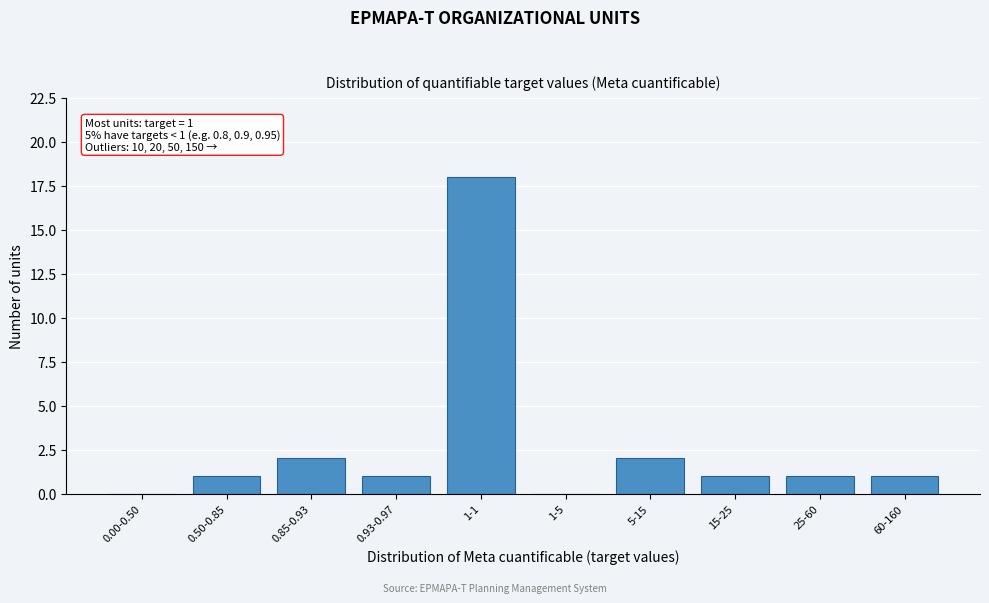

Reading left to right, extract all data points from this chart.

0.00-0.50=0	0.50-0.85=1	0.85-0.93=2	0.93-0.97=1	1-1=18	1-5=0	5-15=2	15-25=1	25-60=1	60-160=1